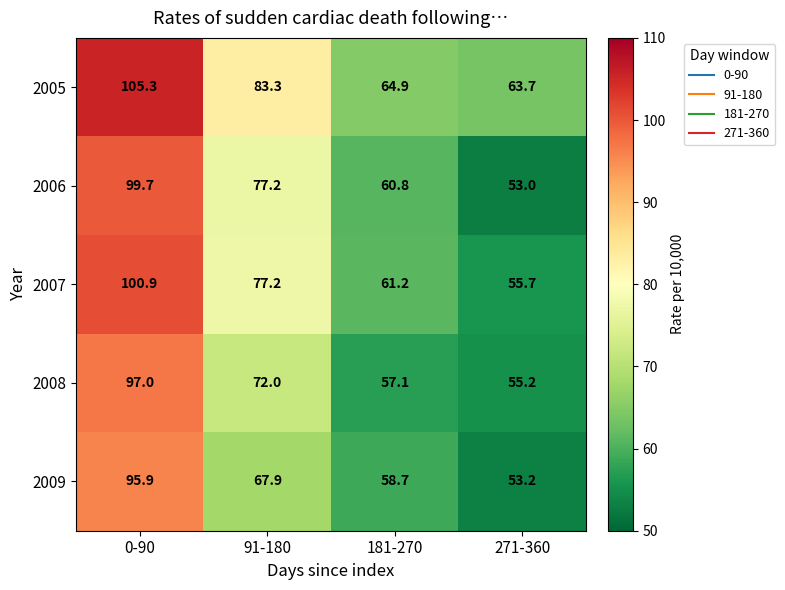

What is the total value across all series at 0-90?

498.8